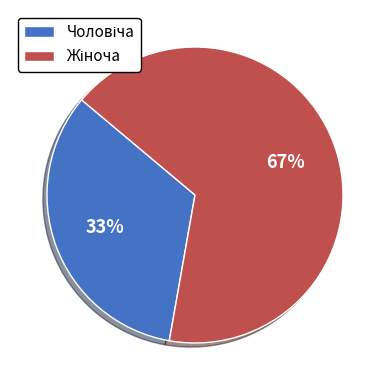

Is there any slice that represents more than half of the pie?

Yes